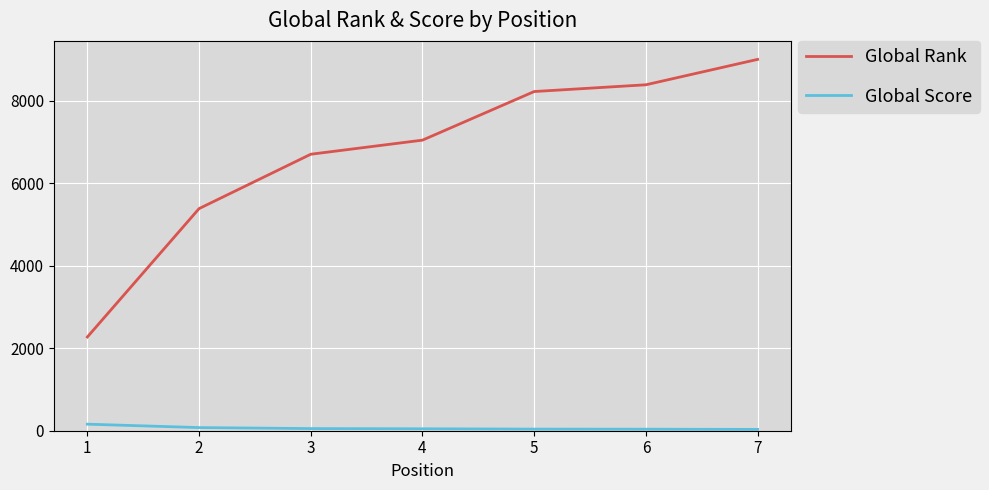

At which category is the sum across all series the highest?

7